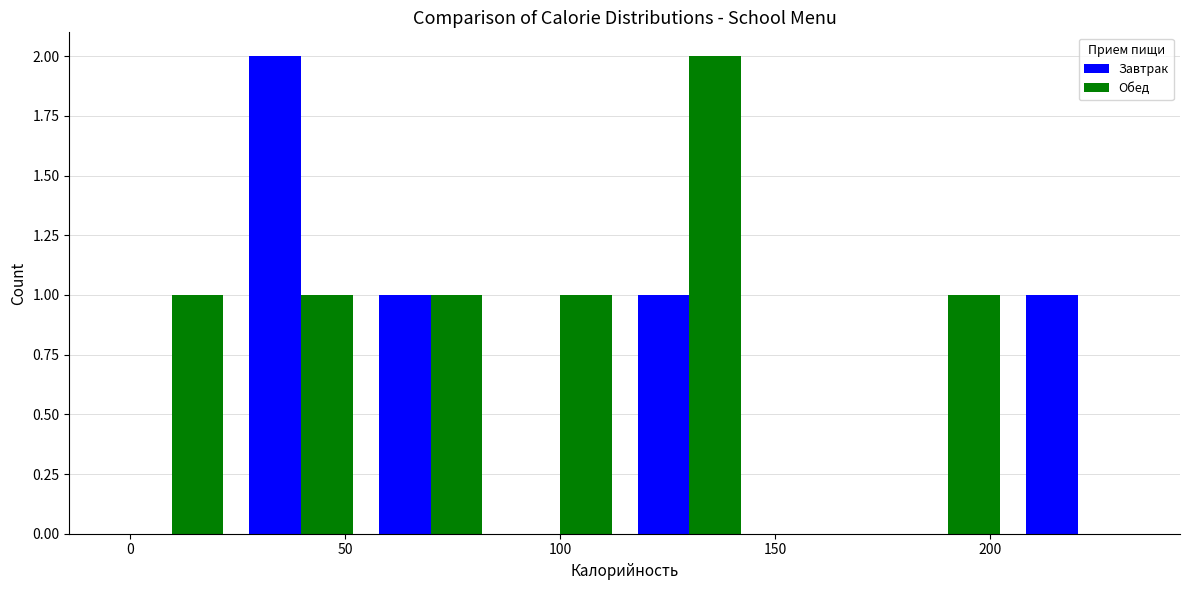

What is the height of the Обед bar covering 175 to 205 on the x-axis? Neither the bar edges nor the heights are printed on the chart, so give them approximately, as read against the axes.

1